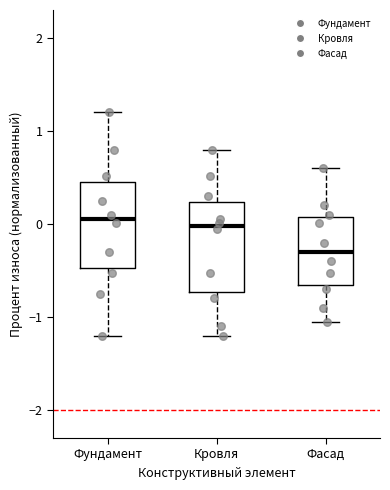

Reading left to right, read every box against the y-axis: the position of its median line, the range the box covers, and the ends of its whiskers. The values are not printed on the chart, so give them approximately, as read against the axis.

Фундамент: median 0.1, box -0.5 to 0.5, whiskers -1.2 to 1.2
Кровля: median 0.0, box -0.7 to 0.2, whiskers -1.2 to 0.8
Фасад: median -0.3, box -0.7 to 0.1, whiskers -1.0 to 0.6